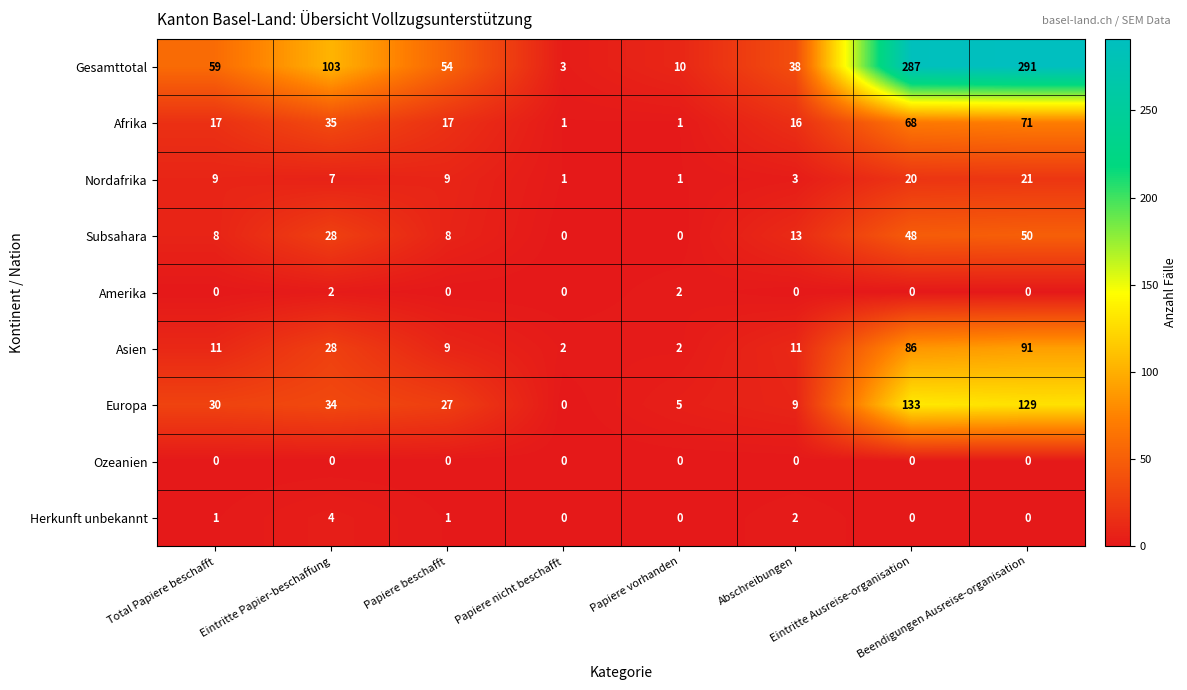

How many series are shown in this chart?

9